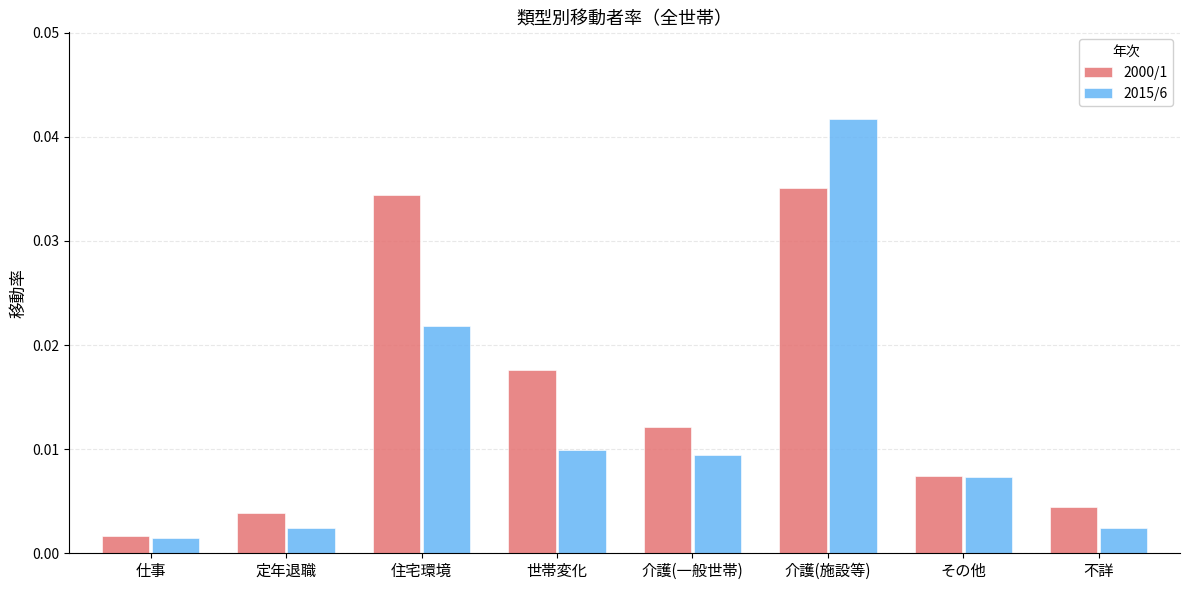

At which label is 2015/6 closest to 0?

仕事